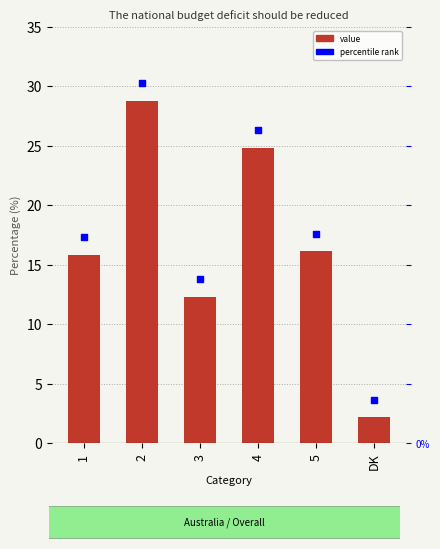

What are all the series names shown in the legend?

value, percentile rank